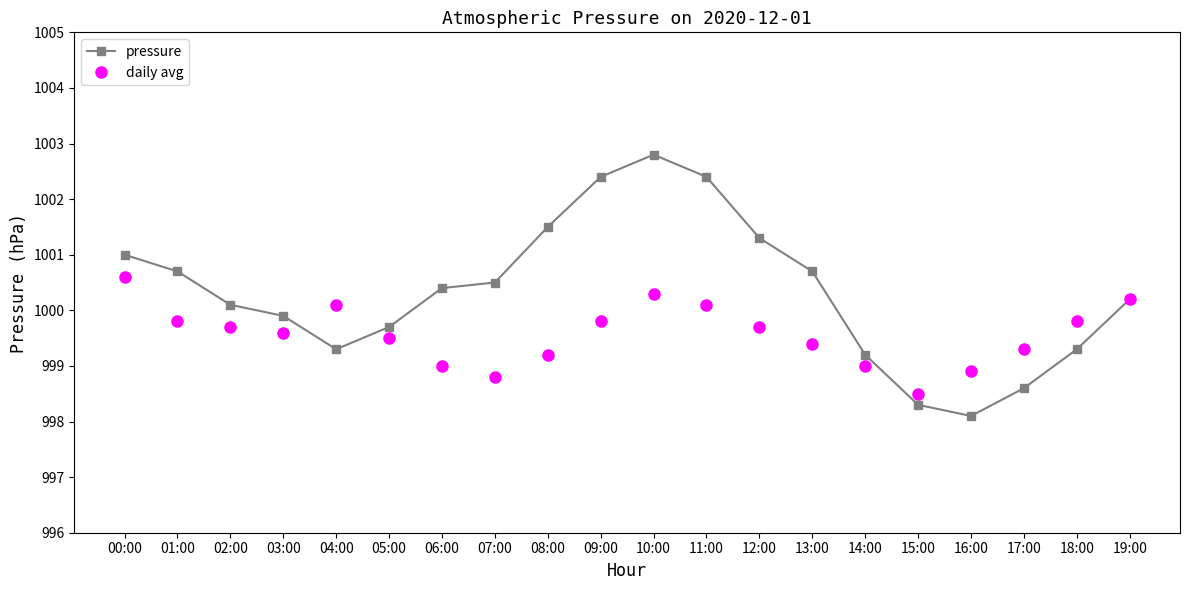

What is the sum of the pressure values at 17:00 and 10:00?

2001.4